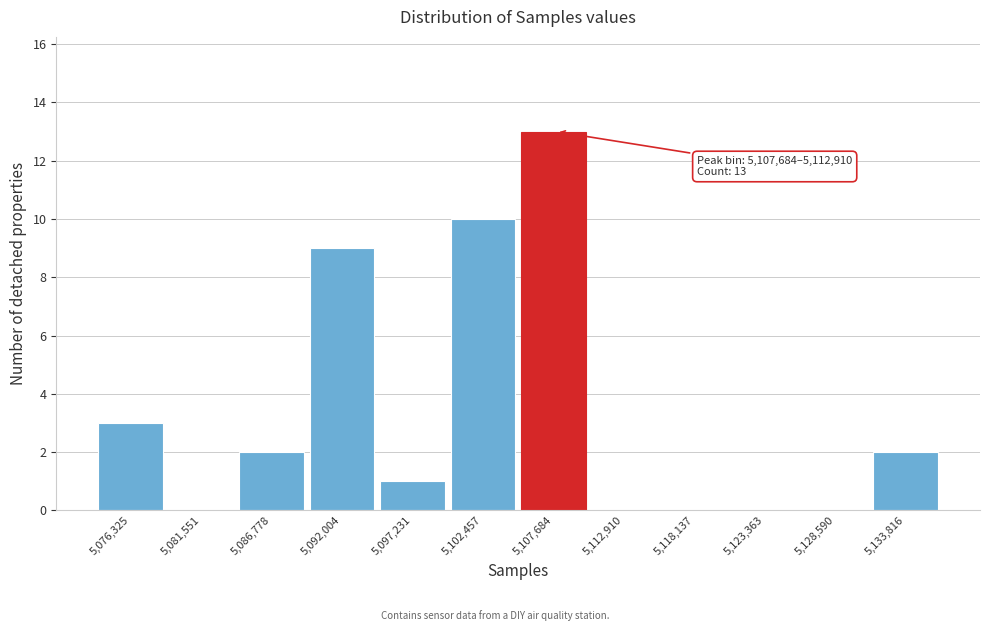

Reading left to right, transcribe all the data shown in this chart.

5,076,325=3	5,081,551=0	5,086,778=2	5,092,004=9	5,097,231=1	5,102,457=10	5,107,684=13	5,112,910=0	5,118,137=0	5,123,363=0	5,128,590=0	5,133,816=2